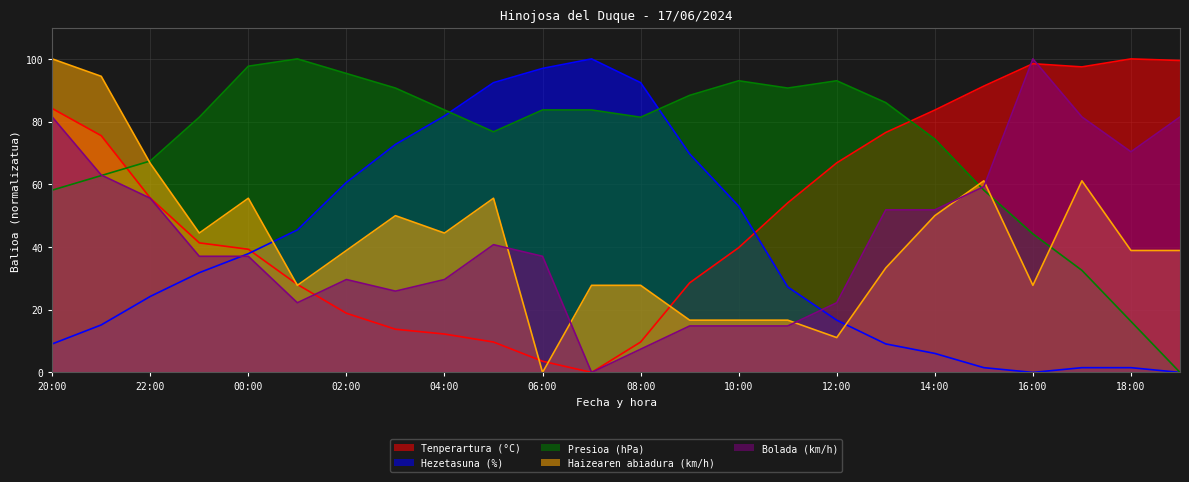

Which category has the lowest value across all series?

07:00